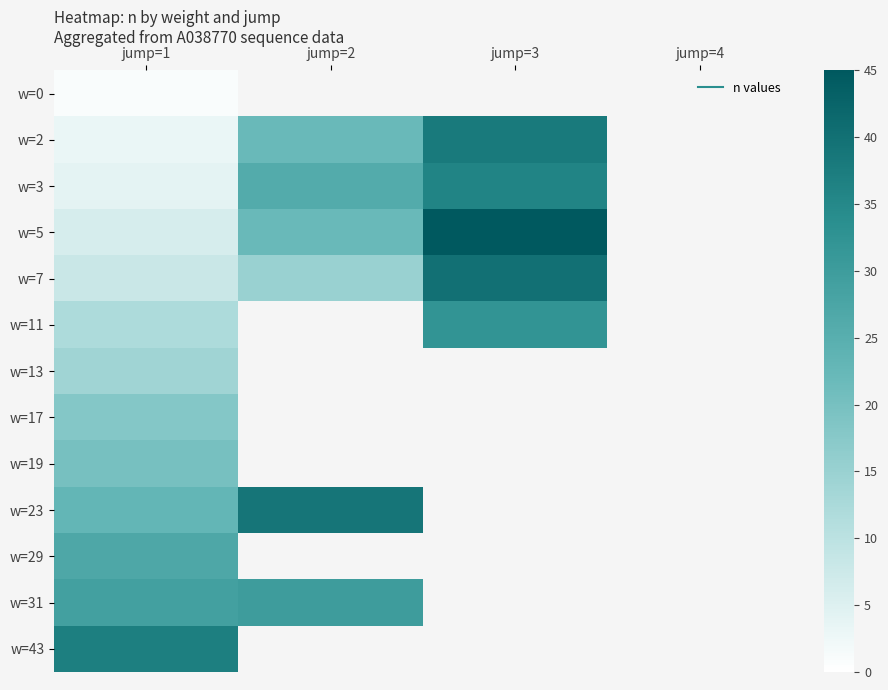

Which has a higher value, jump=3 or jump=1?

jump=1